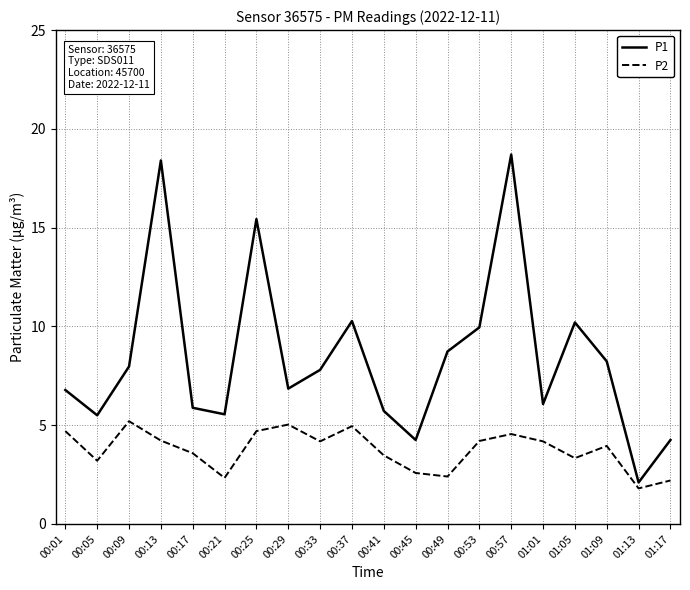

True or false: P1 and P2 cross at least once.

False